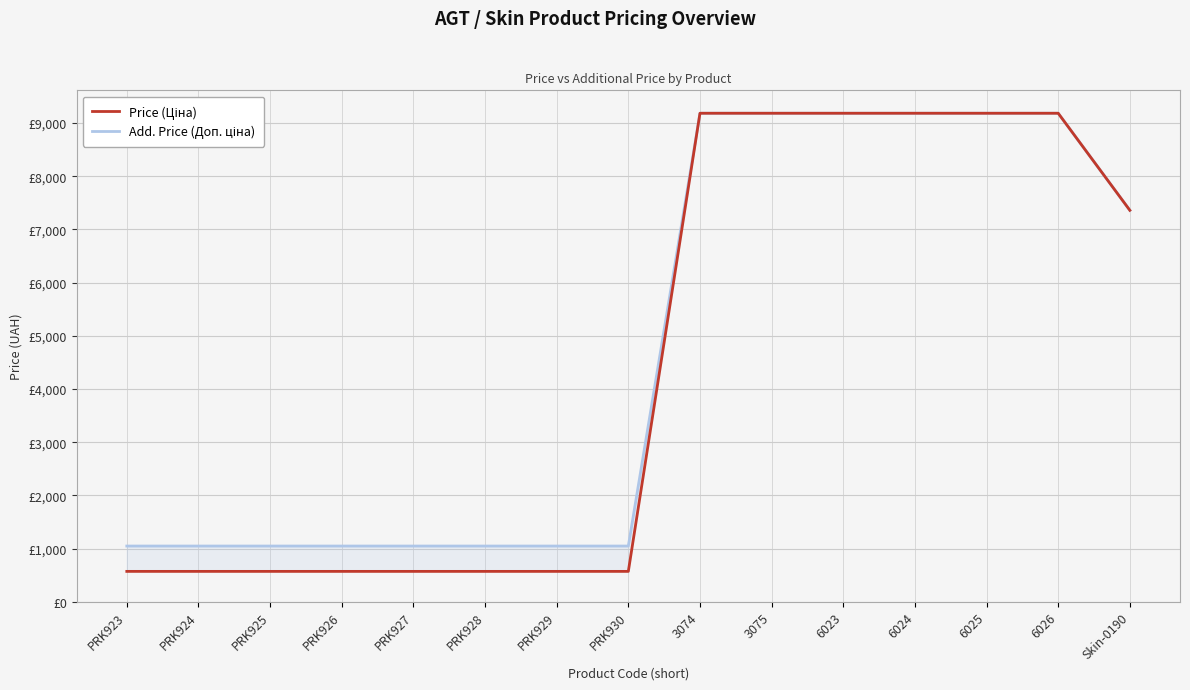

Reading left to right, transcribe all the data shown in this chart.

Price (Ціна): 571.6	571.6	571.6	571.6	571.6	571.6	571.6	571.6	9185.1	9185.1	9185.1	9185.1	9185.1	9185.1	7360.2
Add. Price (Доп. ціна): 1048.0	1048.0	1048.0	1048.0	1048.0	1048.0	1048.0	1048.0	9185.1	9185.1	9185.1	9185.1	9185.1	9185.1	7360.2